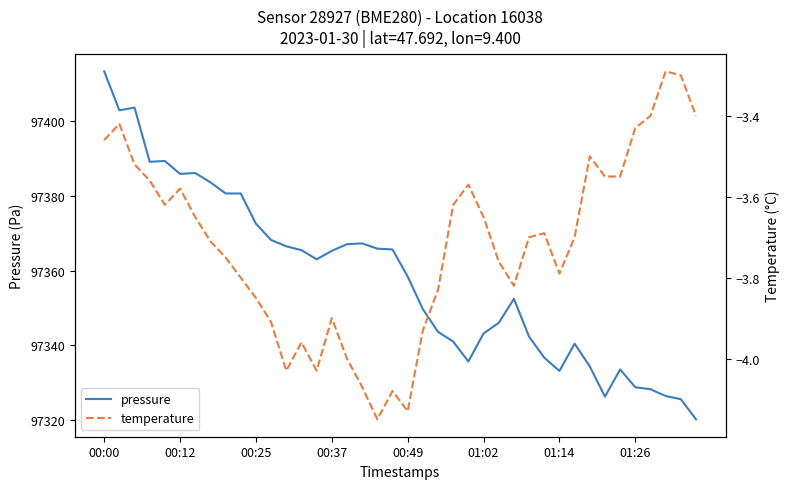

What are all the series names shown in the legend?

pressure, temperature